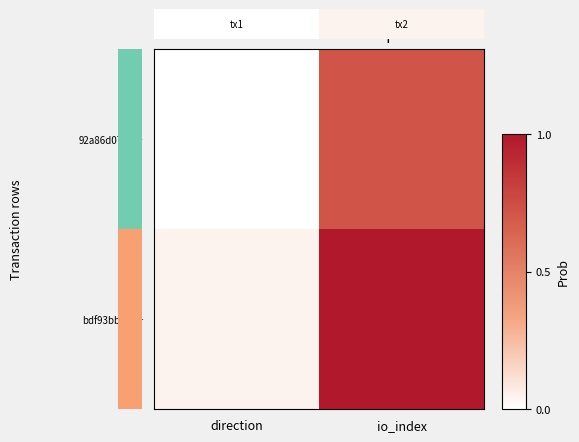

List the series in order of their overall mean, highest first.

bdf93bbebf…, 0.0